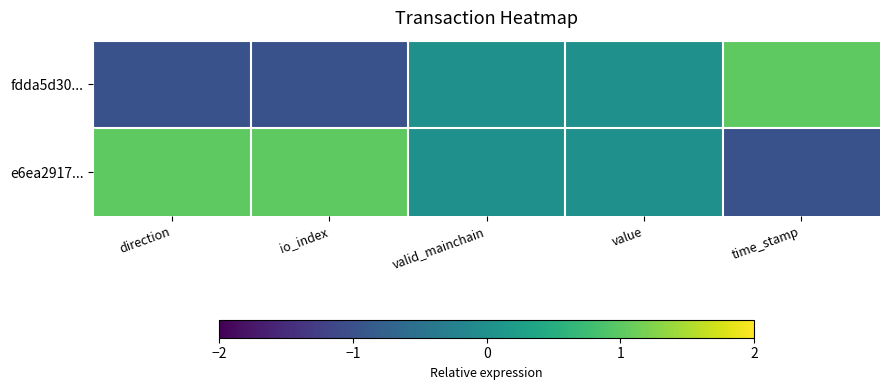

Reading left to right, what are all the values shown in this chart?

fdda5d30...: direction=-1	io_index=-1	valid_mainchain=0	value=0	time_stamp=1
e6ea2917...: direction=1	io_index=1	valid_mainchain=0	value=0	time_stamp=-1